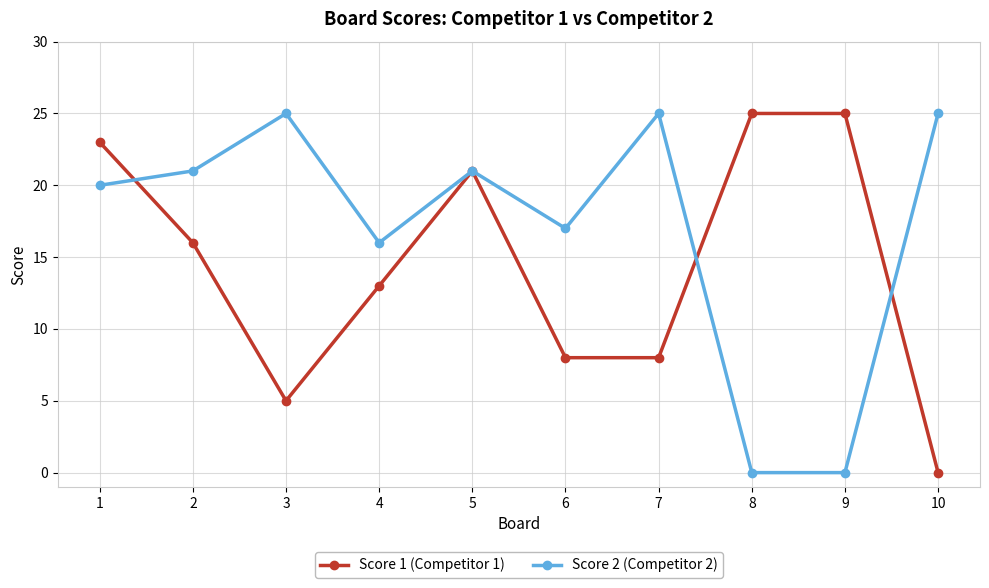

What is the spread (max minus min) of values at 3?

20